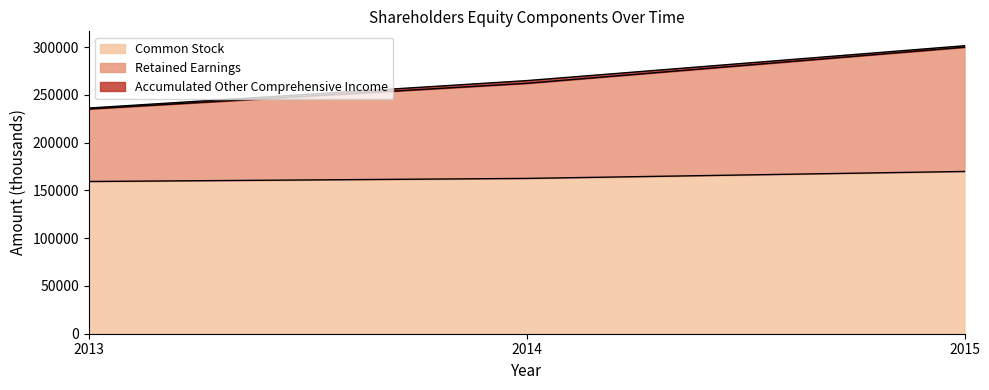

At which category is the sum across all series the highest?

2015